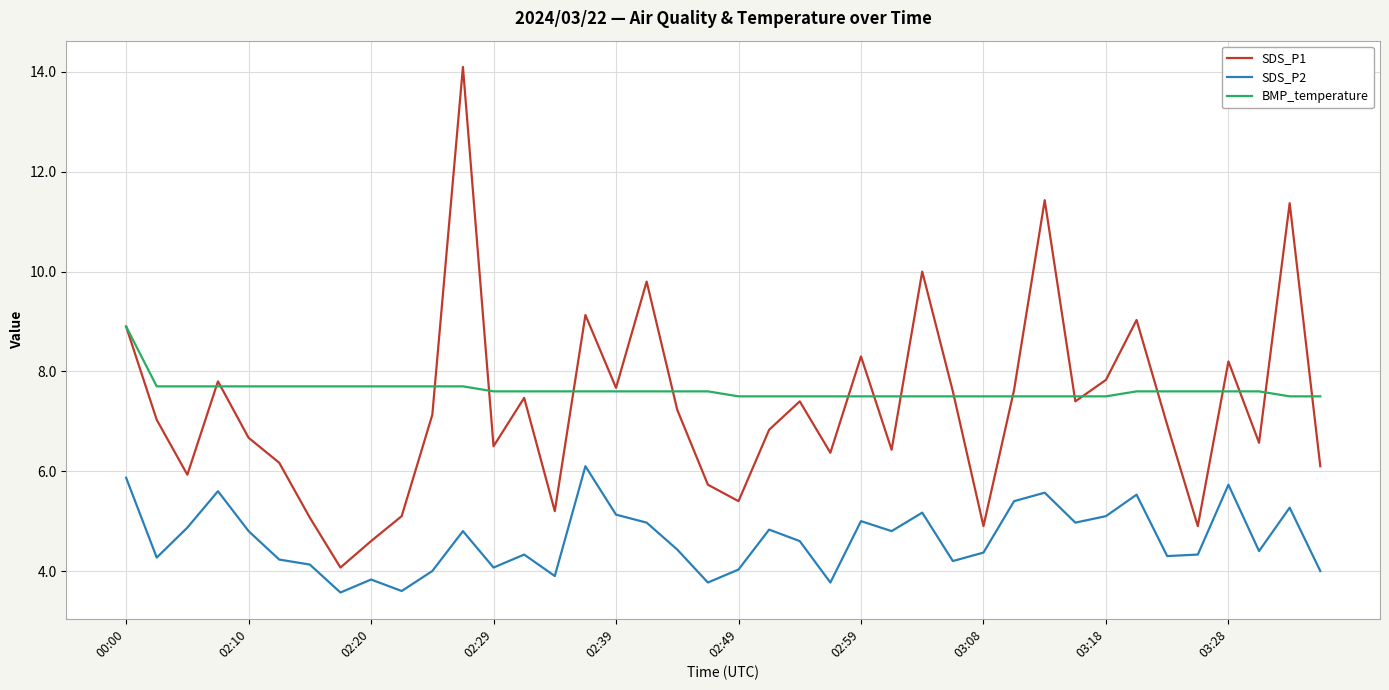

Which series has the widest spread of values?

SDS_P1